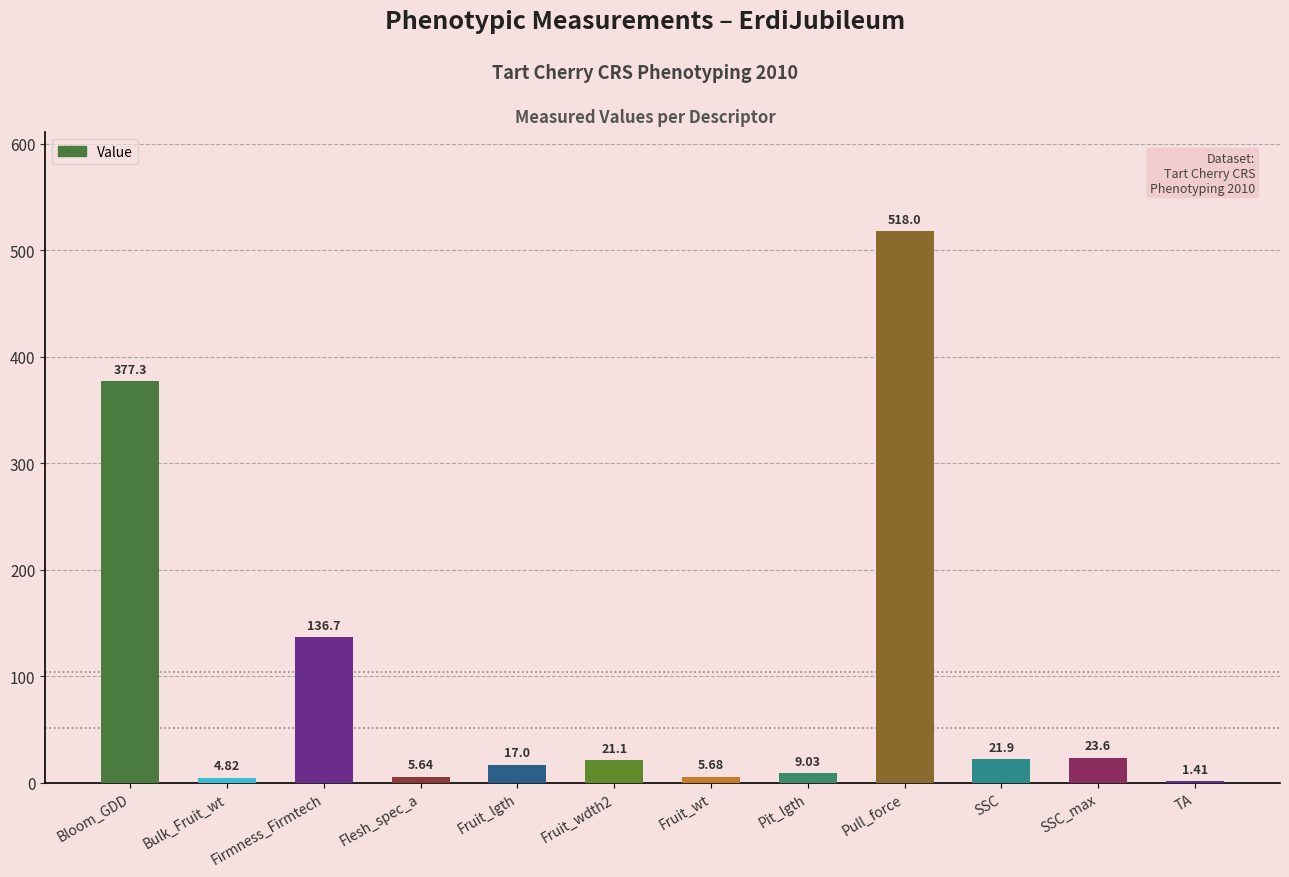

How many data points are above 21?

6